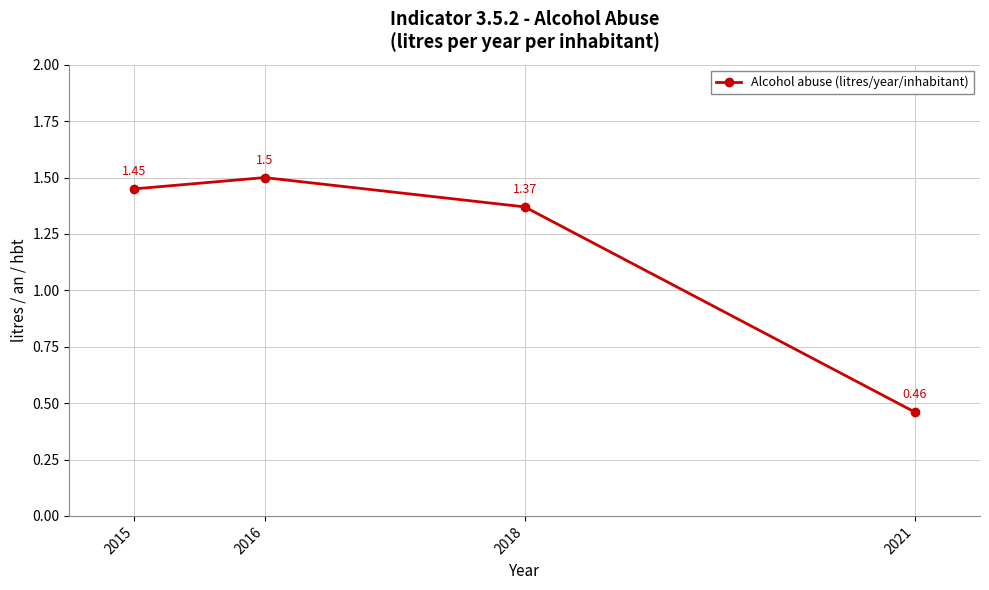

How many points are higher than both their immediate neighbors (excluding endpoints)?

1